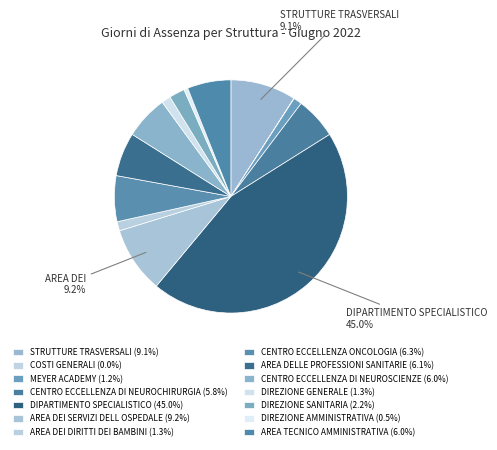

Combined, do AREA DEI SERVIZI DELL OSPEDALE and CENTRO ECCELLENZA DI NEUROSCIENZE account for over 50%?

No